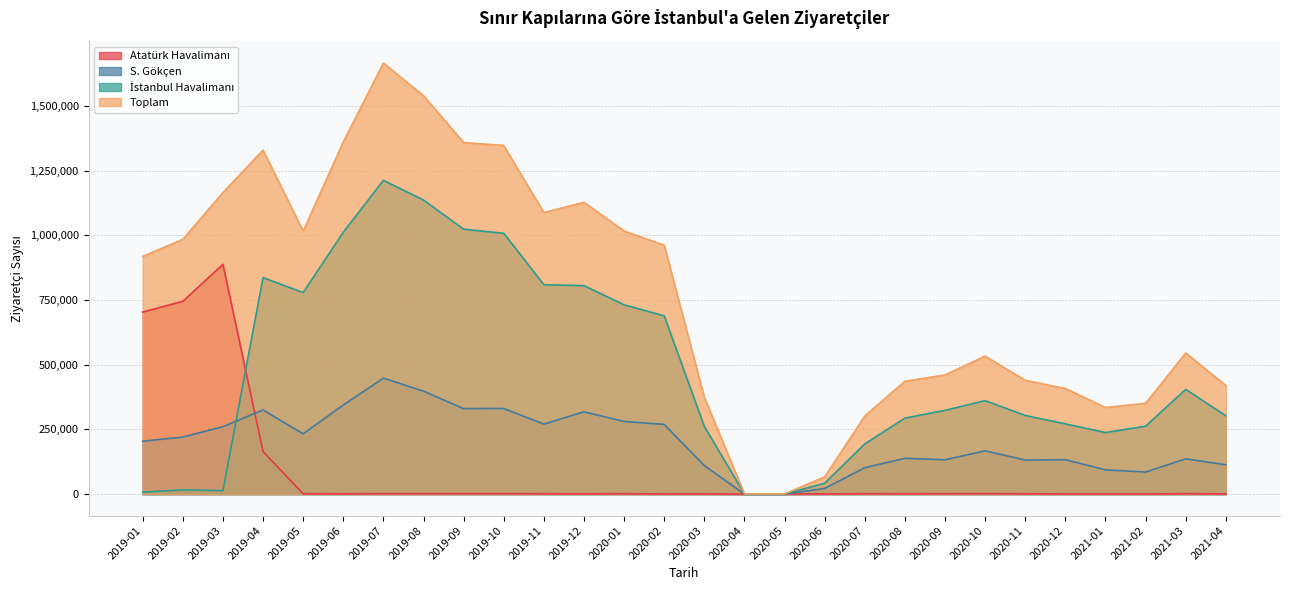

At 2020-03, list the series in order from largest to smallest.

Toplam, İstanbul Havalimanı, S. Gökçen, Atatürk Havalimanı